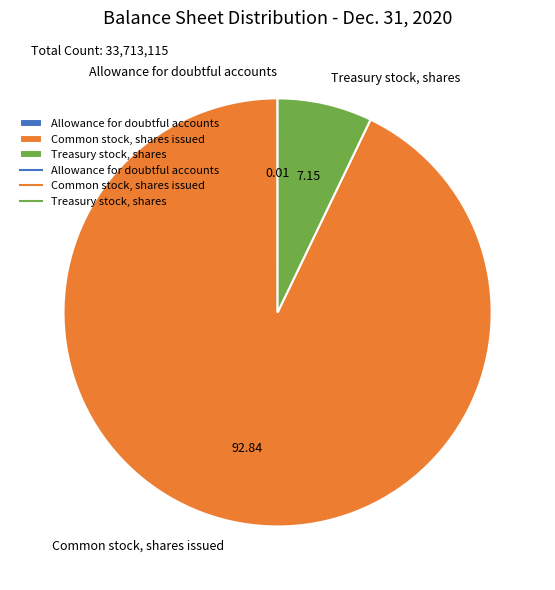

Combined, do Treasury stock, shares and Common stock, shares issued account for over 50%?

Yes